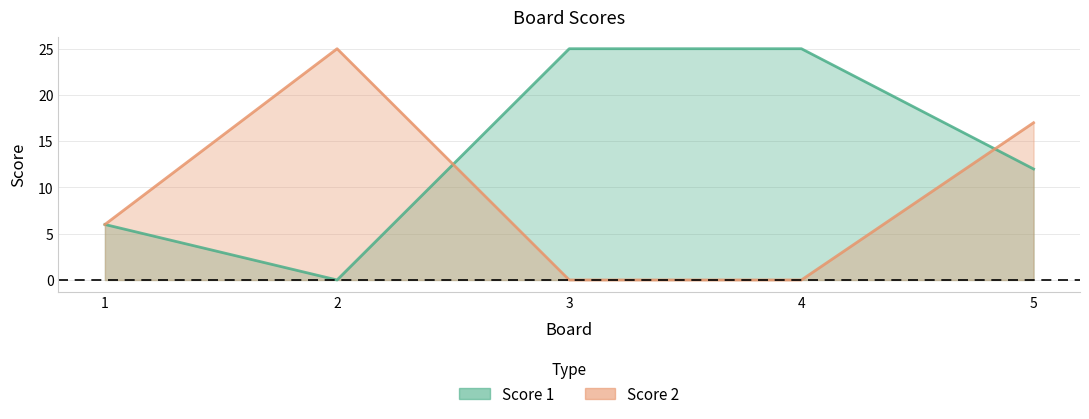

At how many categories does at least one series exceed 1?

5